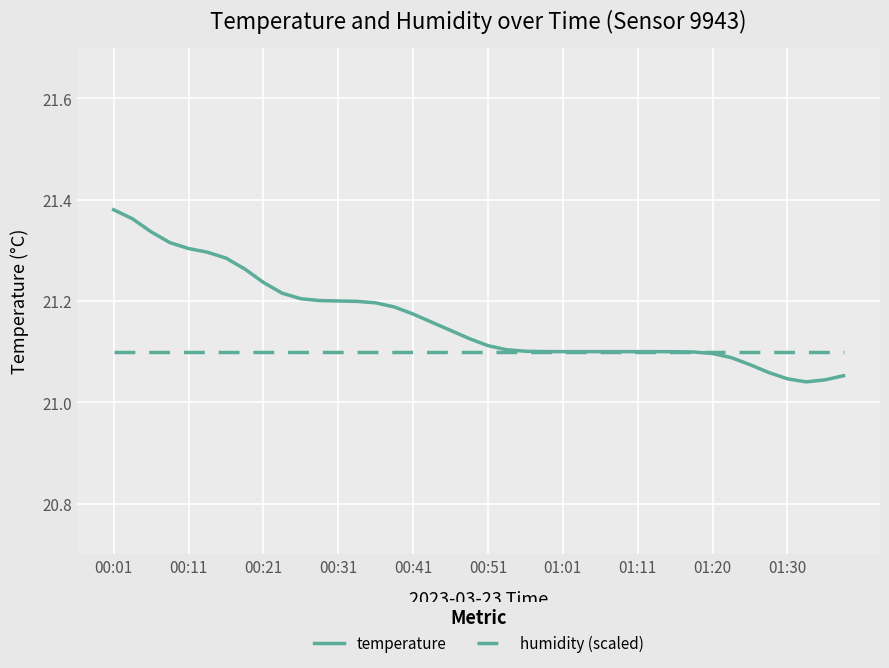

What is the sum of all humidity (scaled) values?

844.0